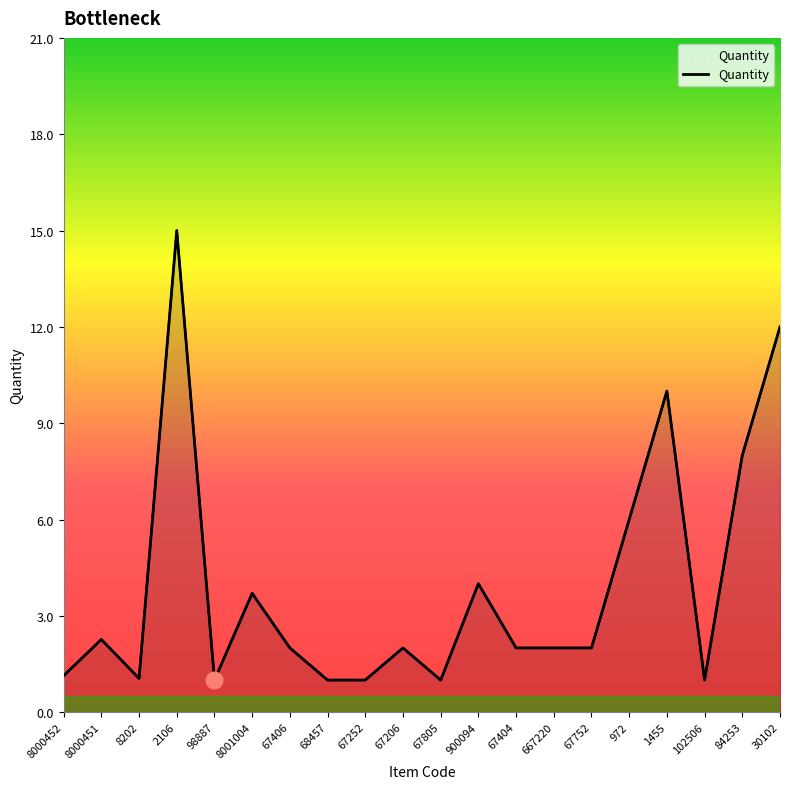

How many values are below 2?

7